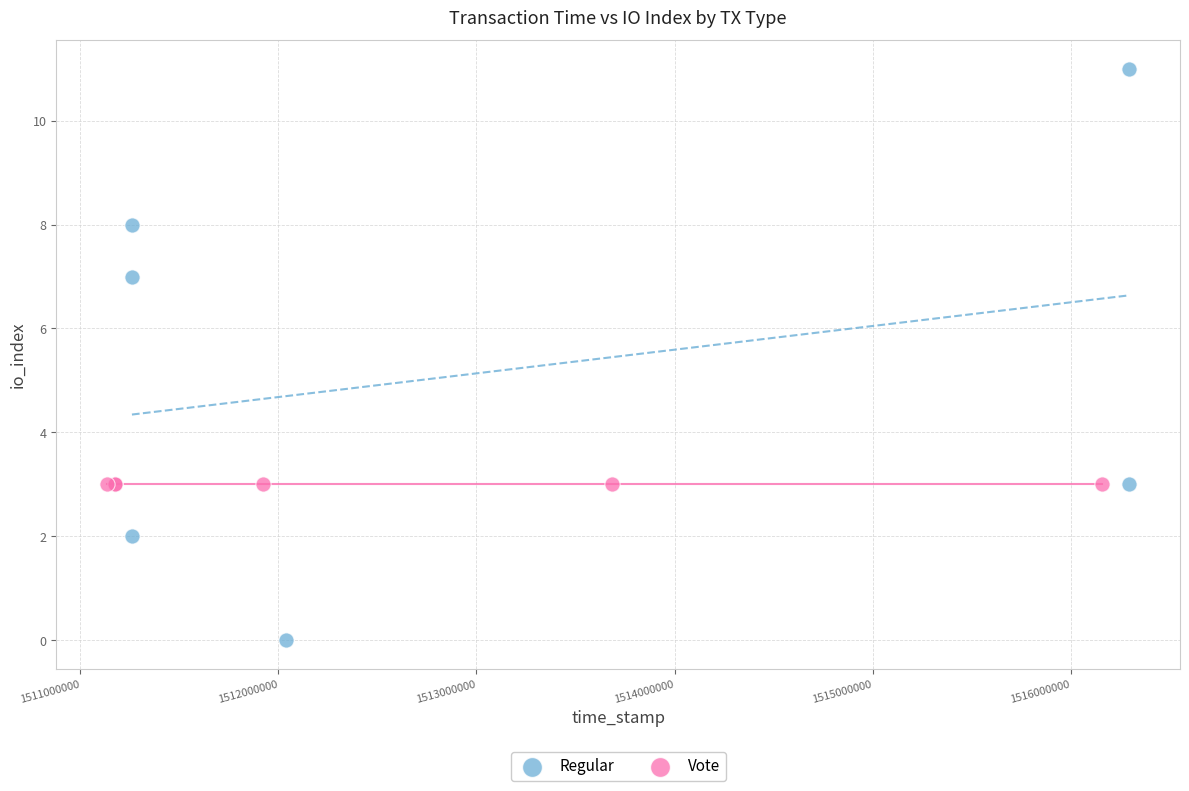

Which series reaches the minimum Y coordinate?

Regular